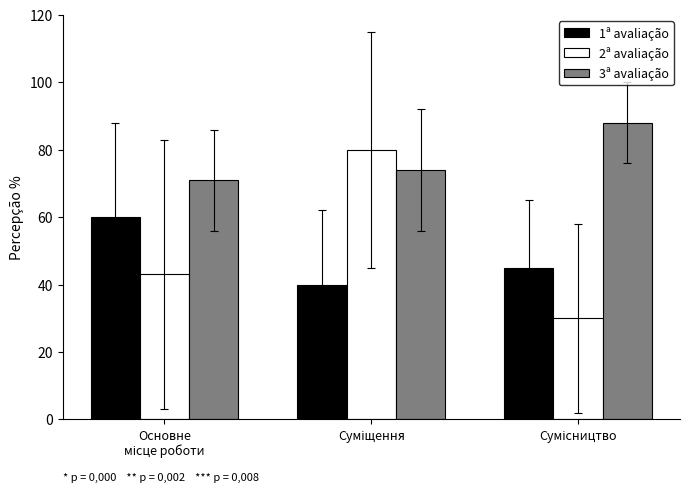

Which series has the widest spread of values?

2ª avaliação